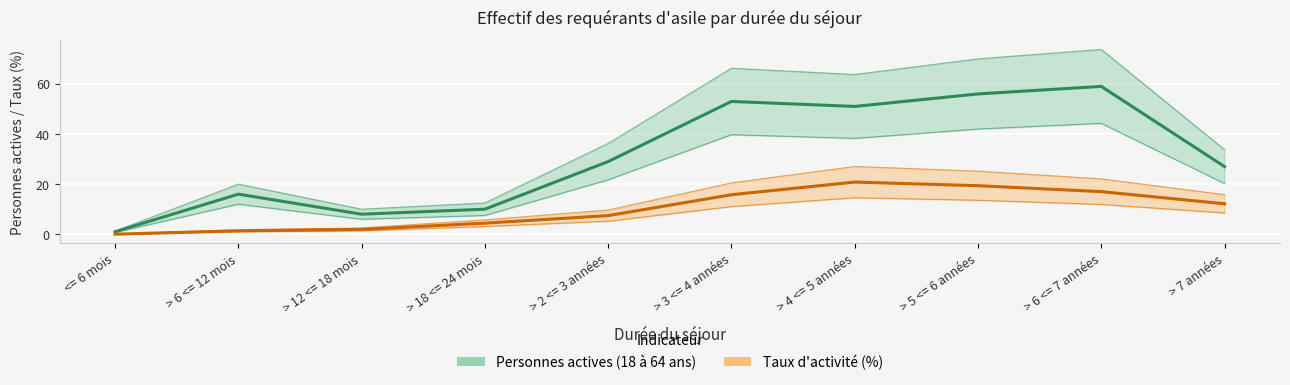

Between > 6 <= 7 années and > 5 <= 6 années, which is larger?

> 6 <= 7 années